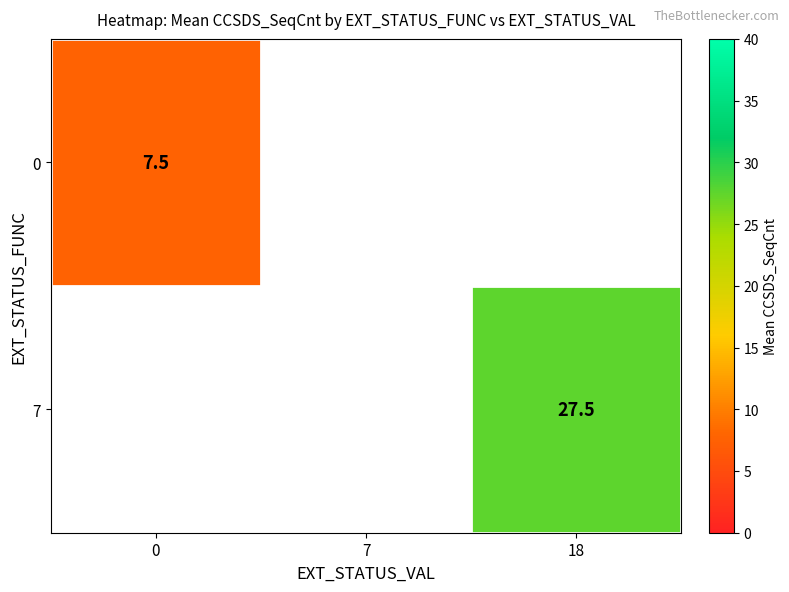

The 7 series shows 7.2 at 18. True or false?

False